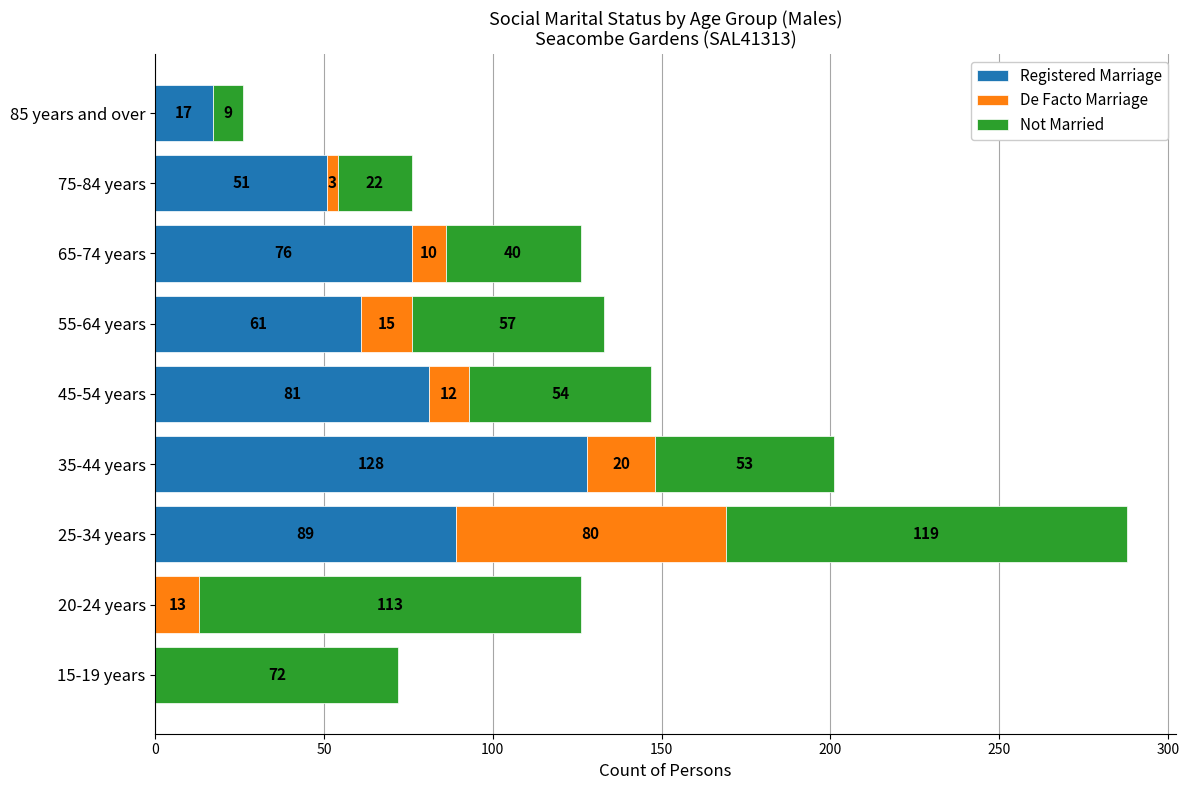

What is the sum of all Registered Marriage values?

503